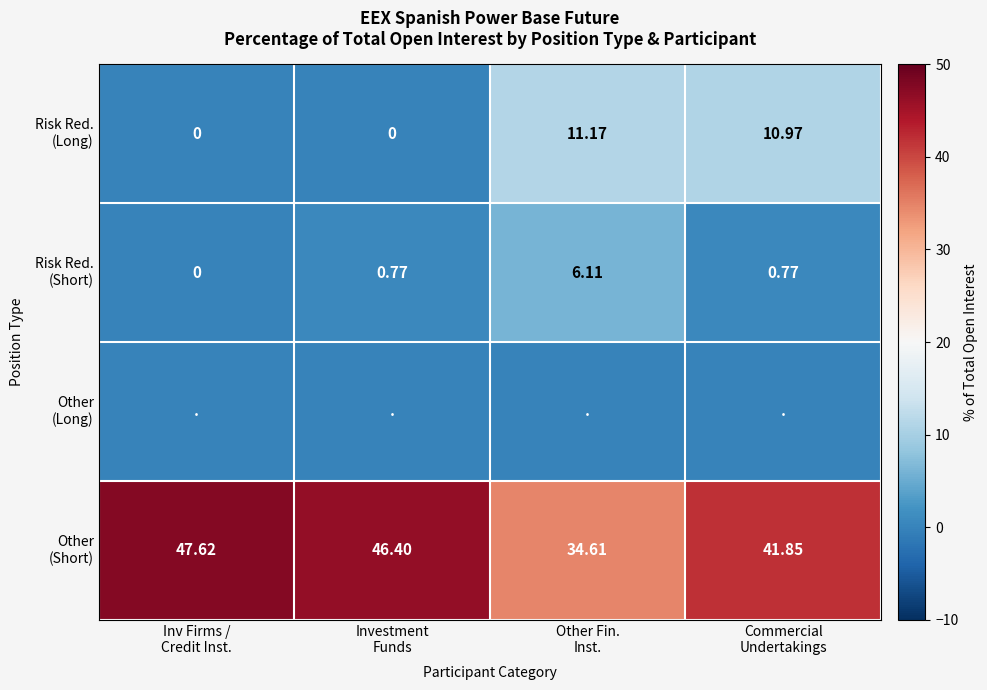

Which series has the largest range (max minus min)?

Other (Short)